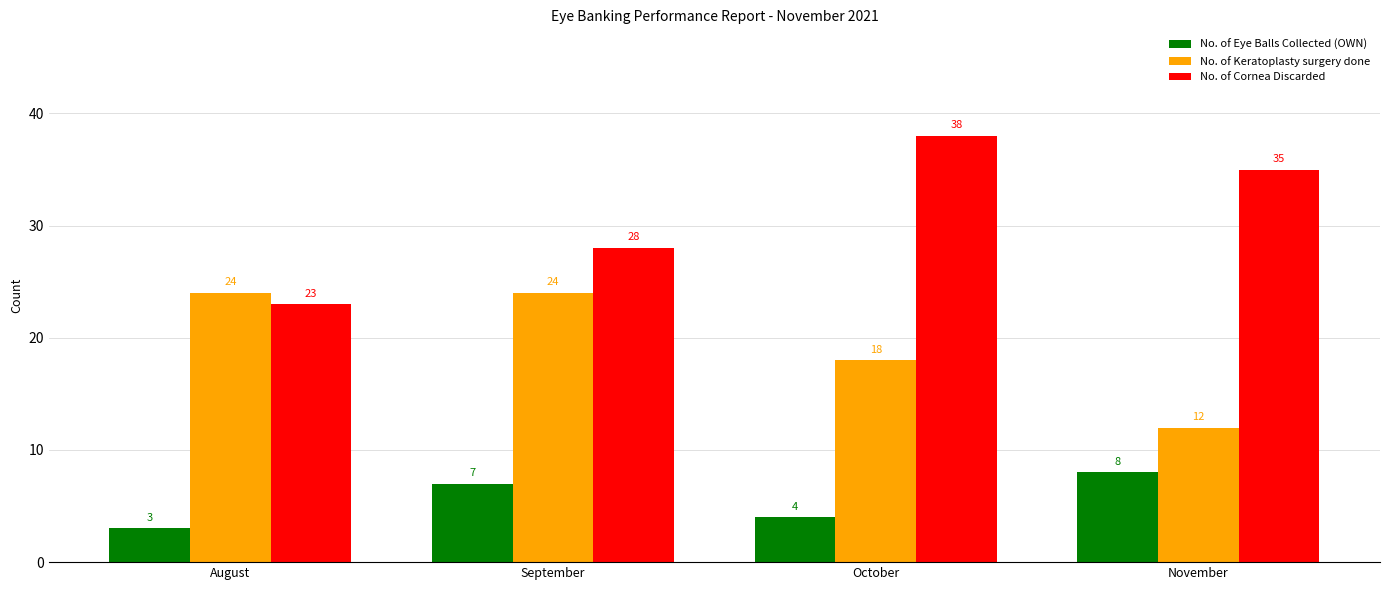

How many categories are shown in the chart?

4